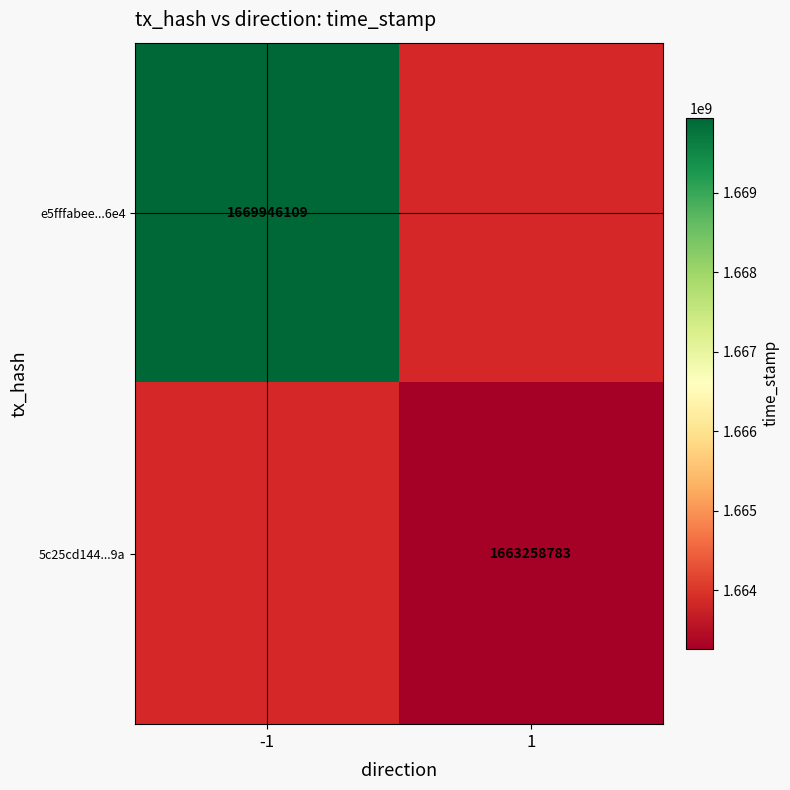

Is the value of e5fffabee...6e4 at -1 greater than the value of 5c25cd144...9a at 1?

Yes